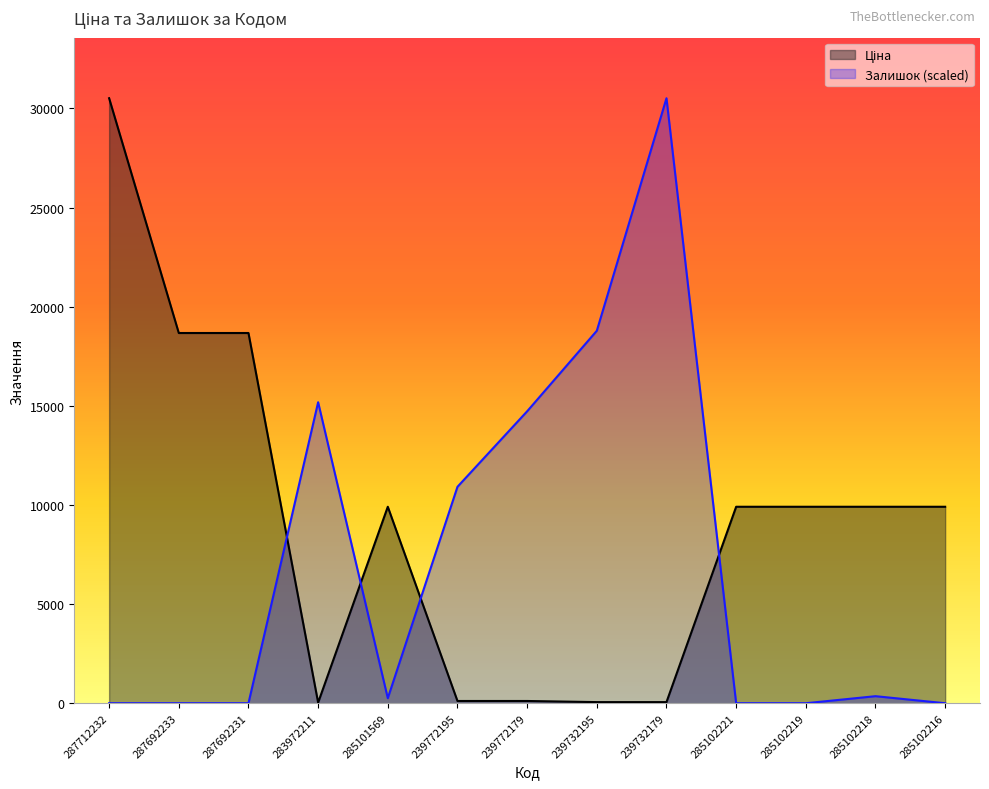

How many values in Залишок are above zero?

7